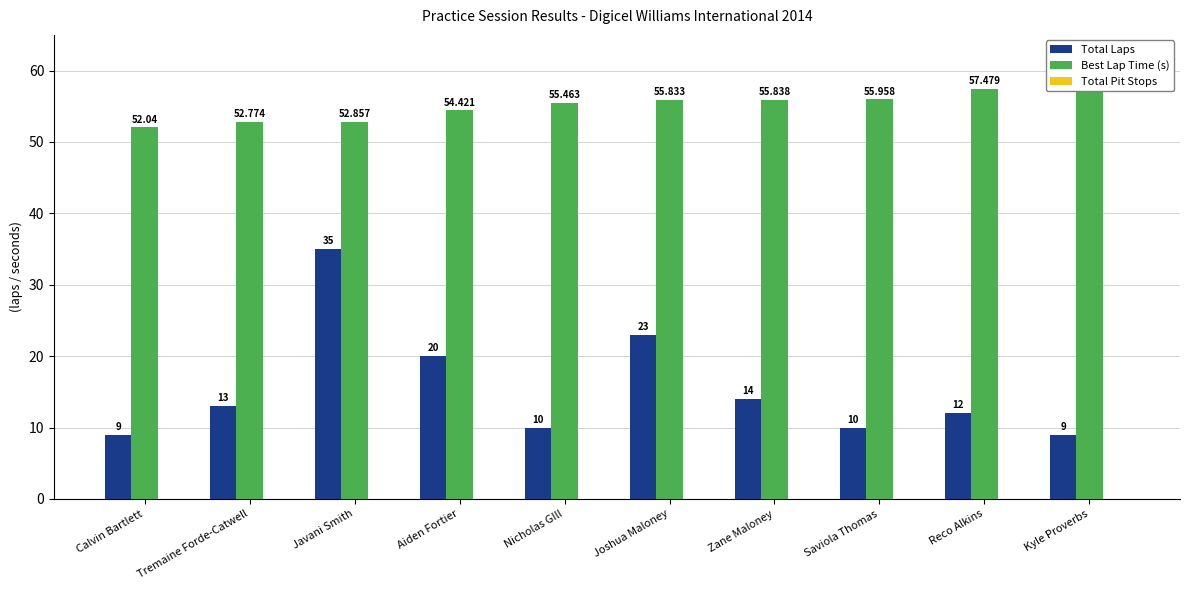

What is the maximum value for Best Lap Time (s)?

57.8